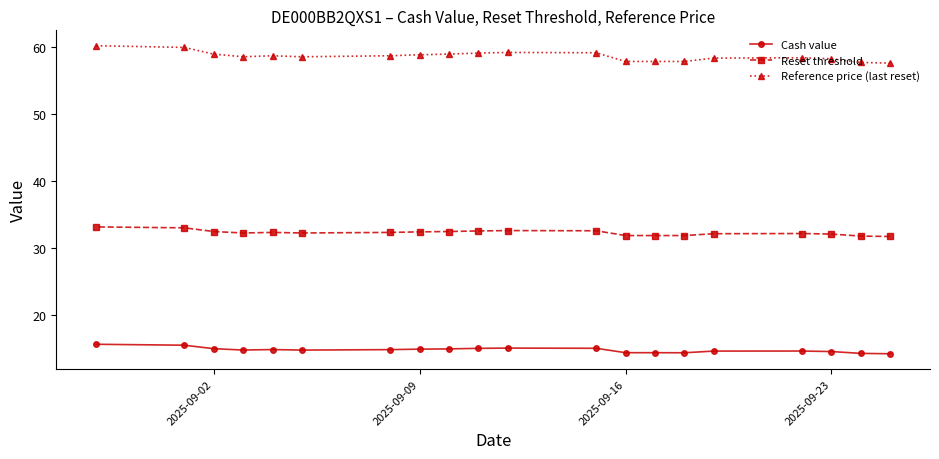

Which series has the largest range (max minus min)?

Reference price (last reset)